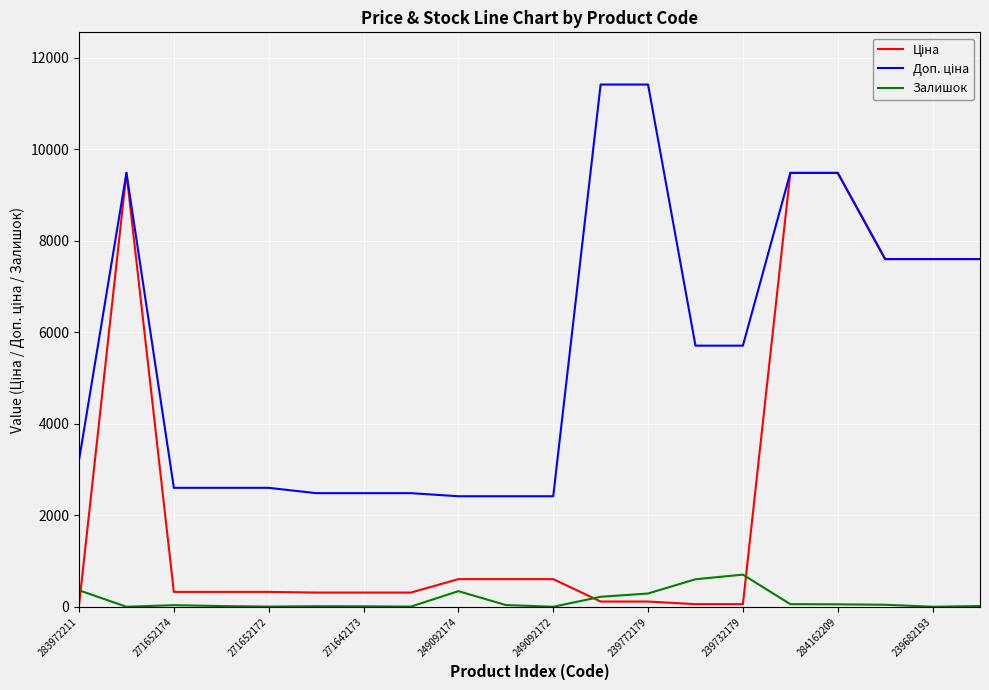

What is the greatest value displayed?

11410.0